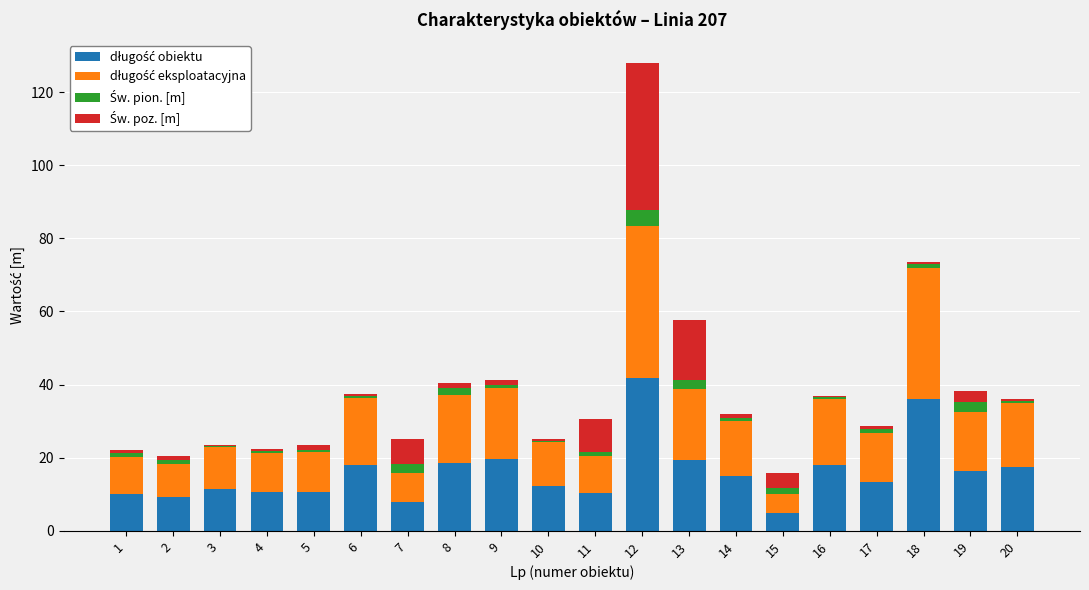

Are the bars grouped side by side (vs. stacked)?

No